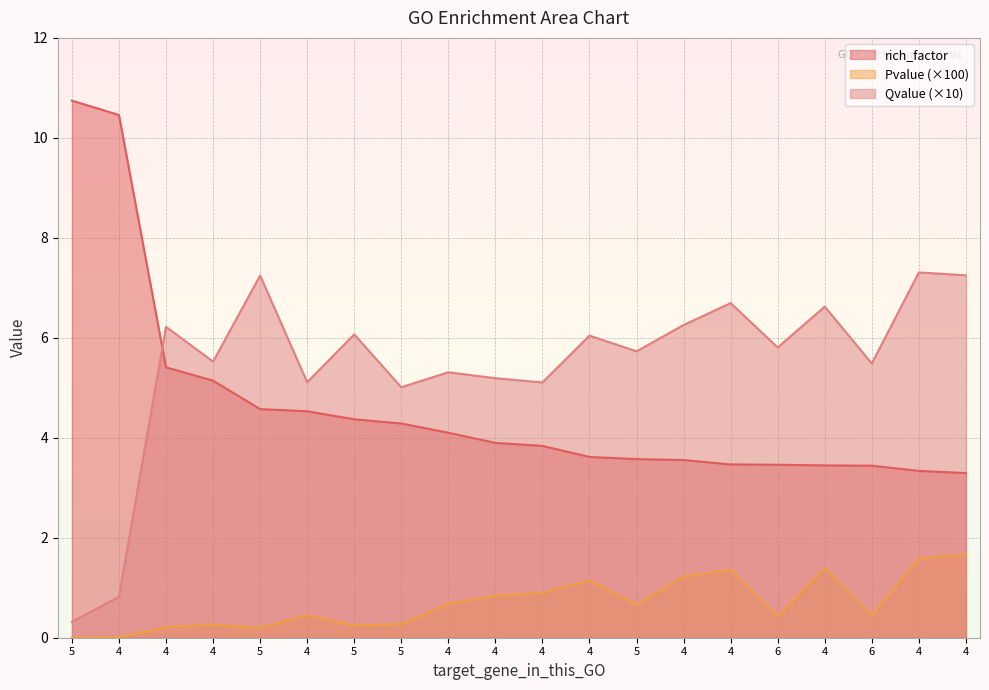

True or false: rich_factor and Qvalue cross at least once.

True